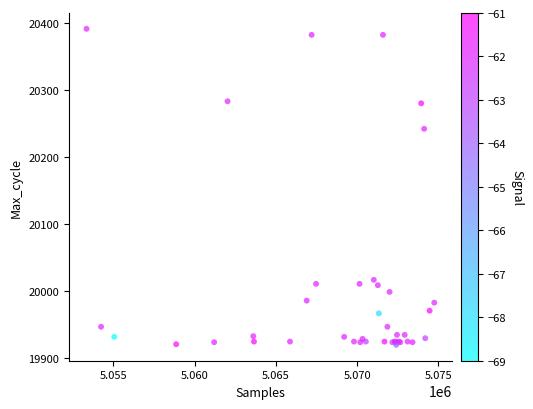

What Y value in the scatter plot is closest to 20155?

20242